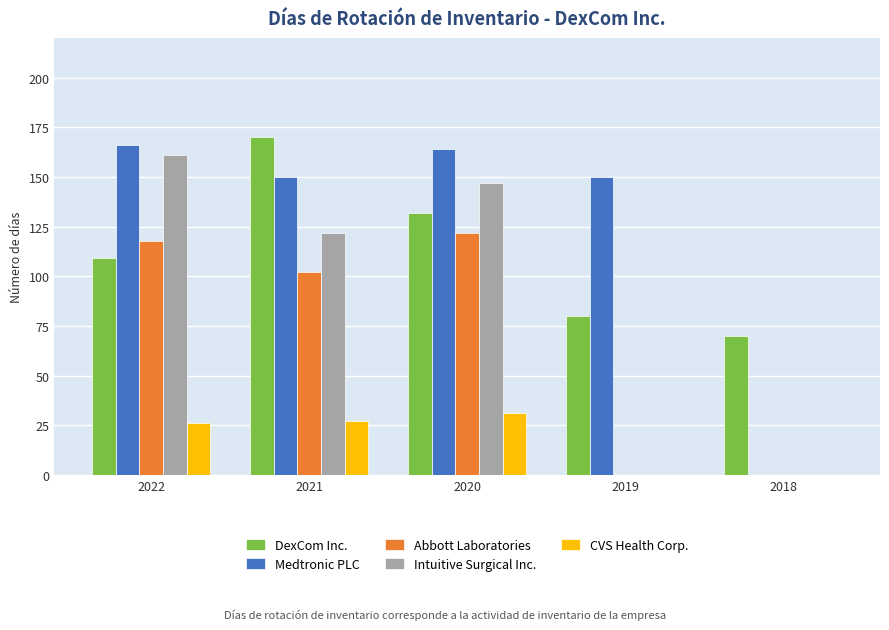

Which series changed the most between 2019 and 2018?

Medtronic PLC